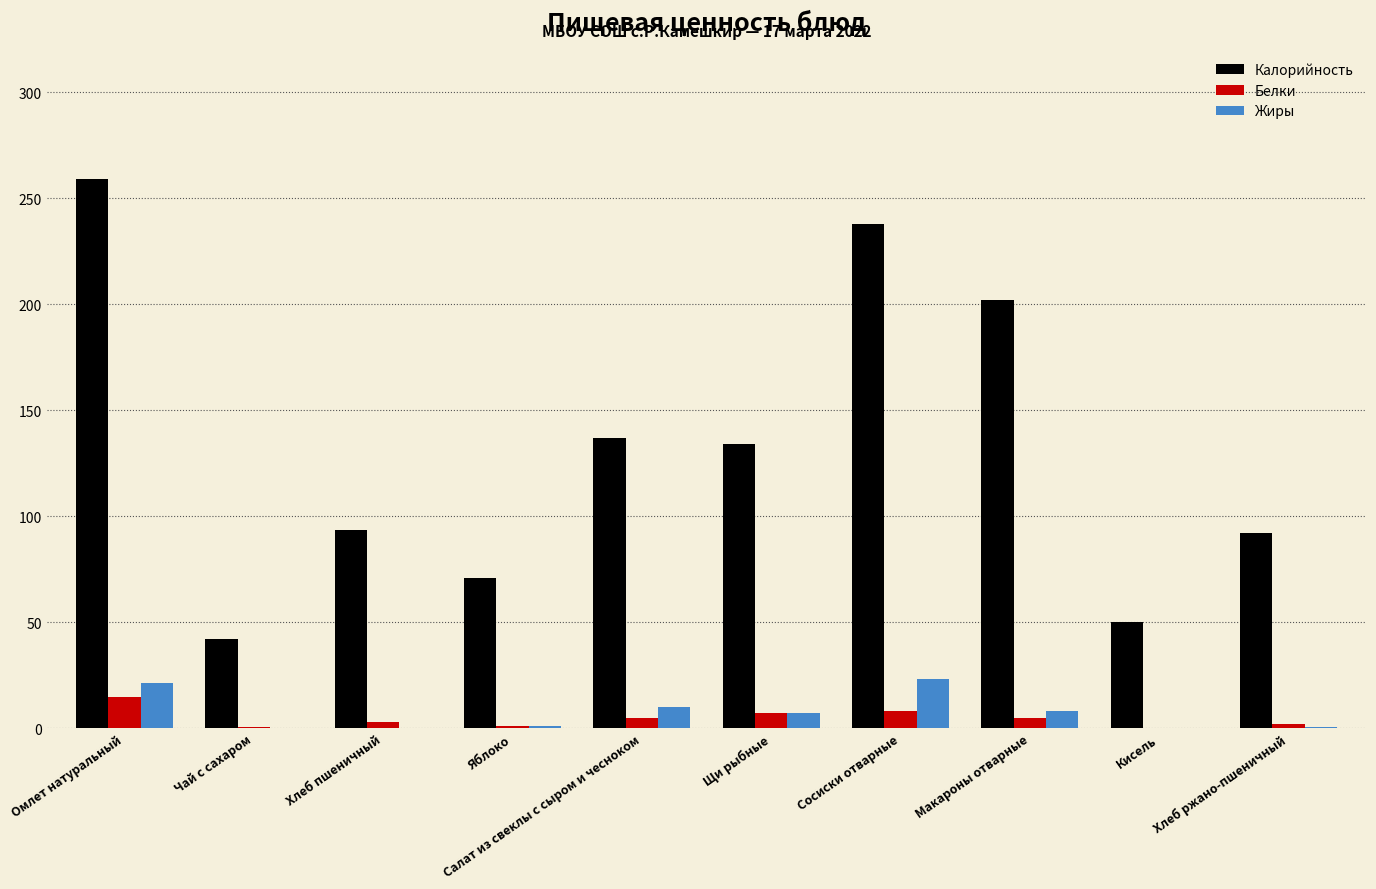

Which series changed the most between Сосиски отварные and Хлеб ржано-пшеничный?

Калорийность